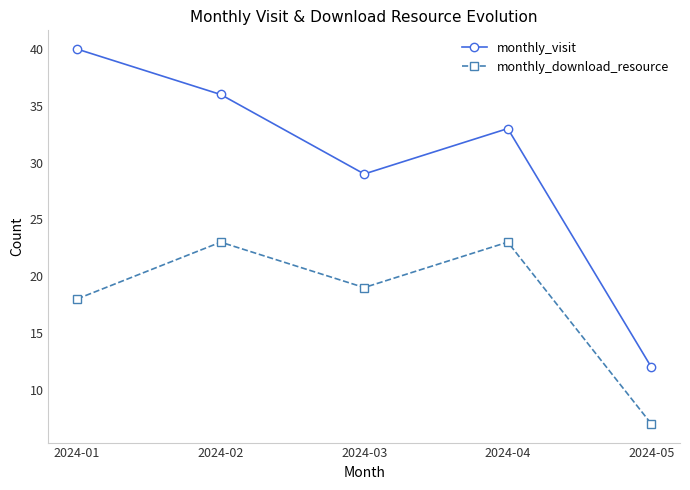

Which series has the widest spread of values?

monthly_visit